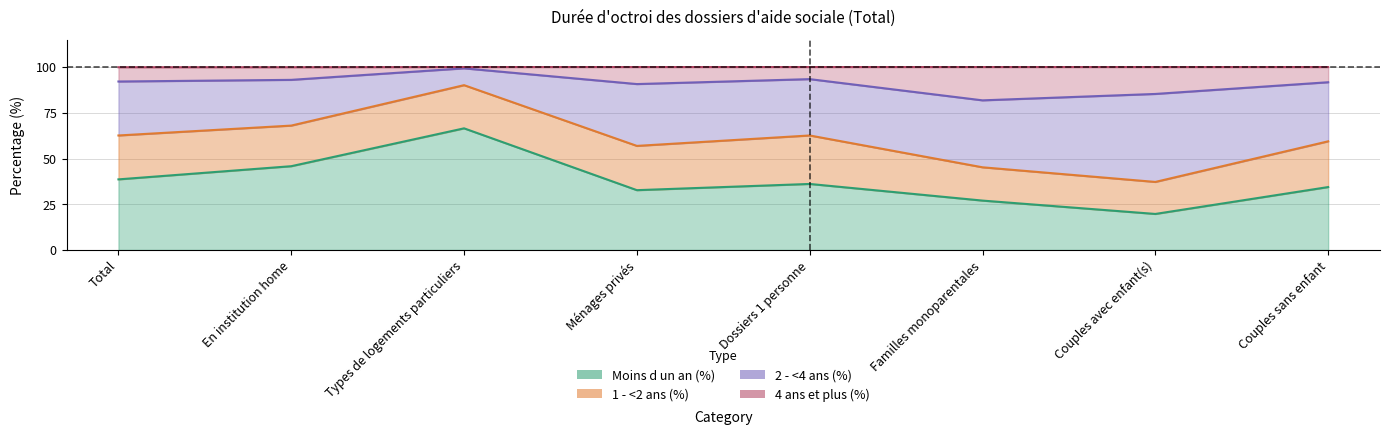

How many lines are shown in the chart?

3